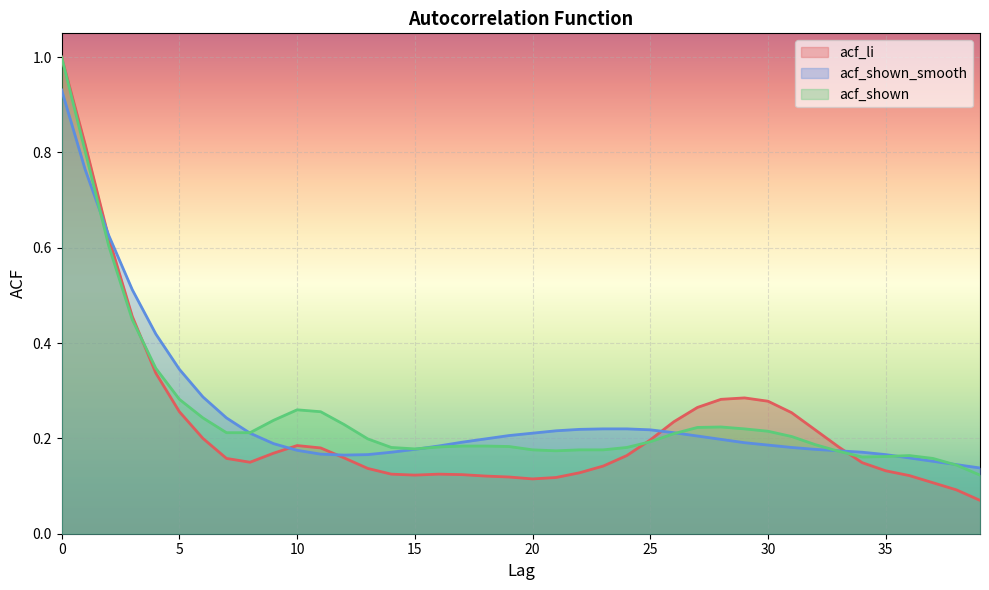

How many lines are shown in the chart?

3